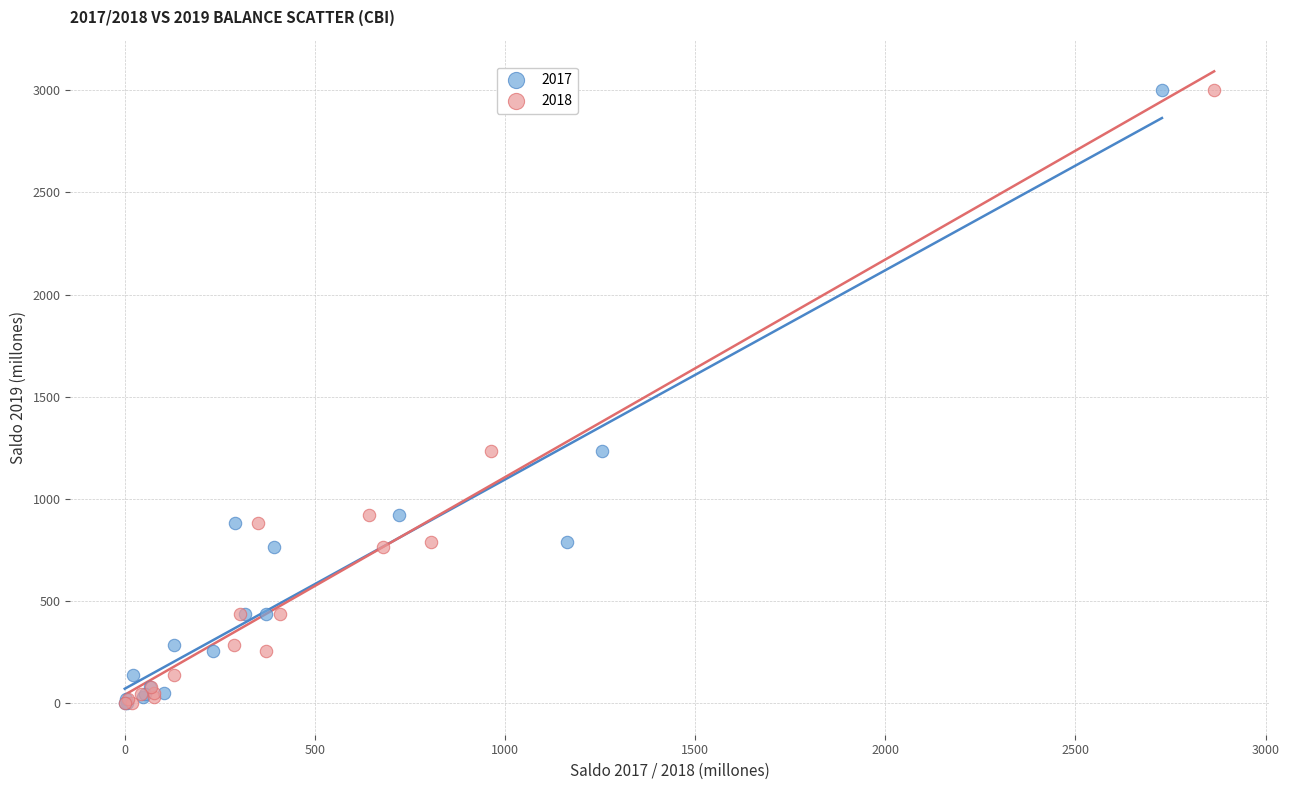

What are all the series names shown in the legend?

2017, 2018